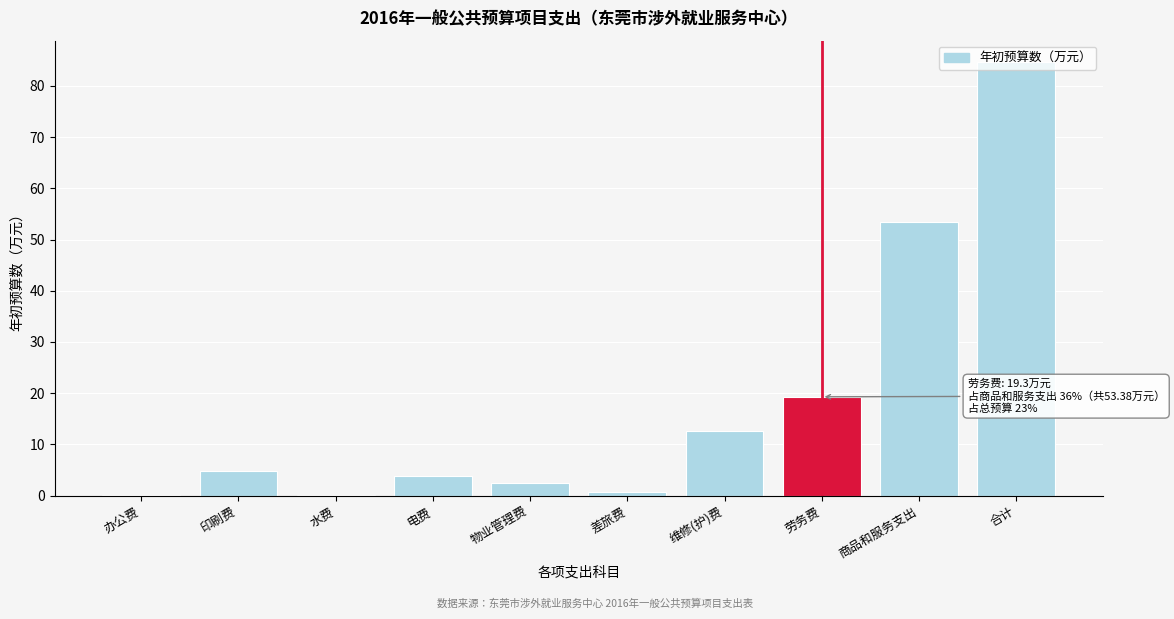

The chart shows a value of 3.8 at 电费. True or false?

True